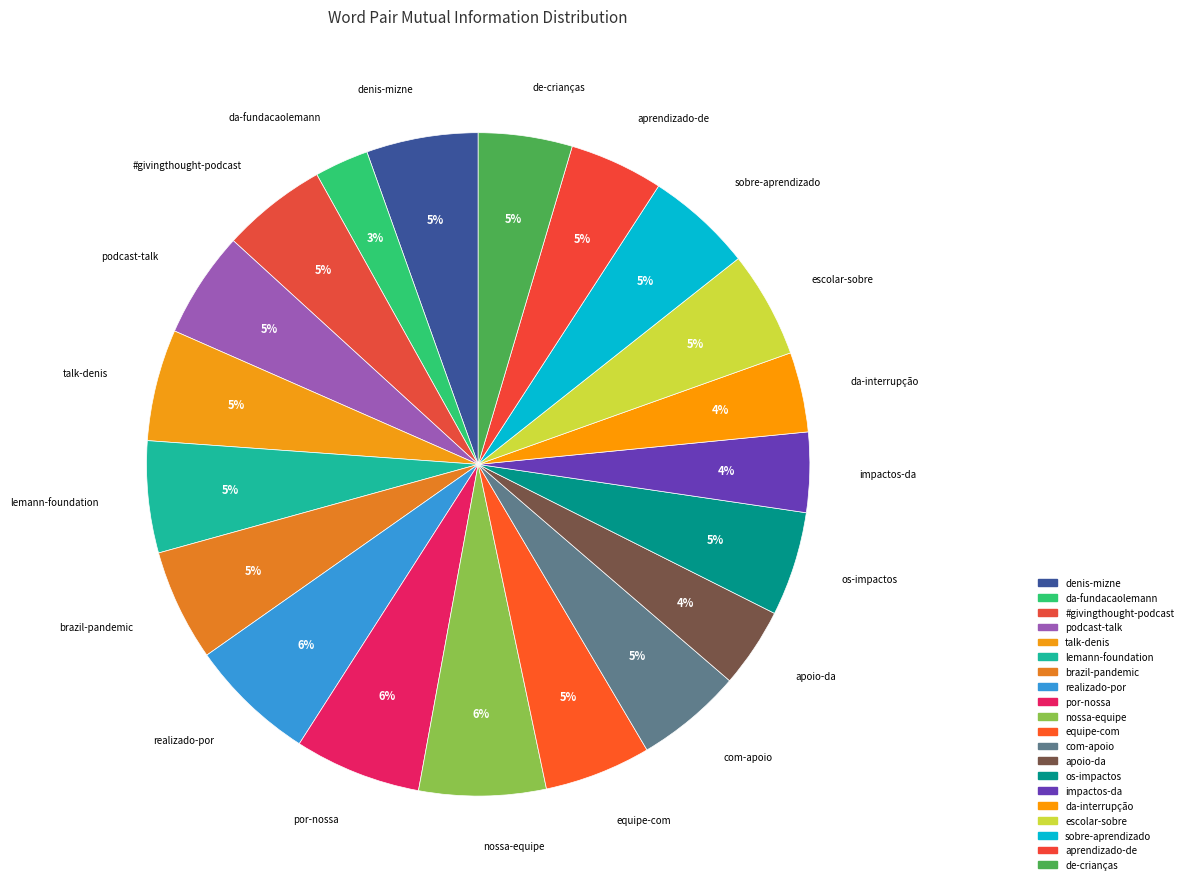

To the nearest percent, what portion does brazil-pandemic represent?

5%